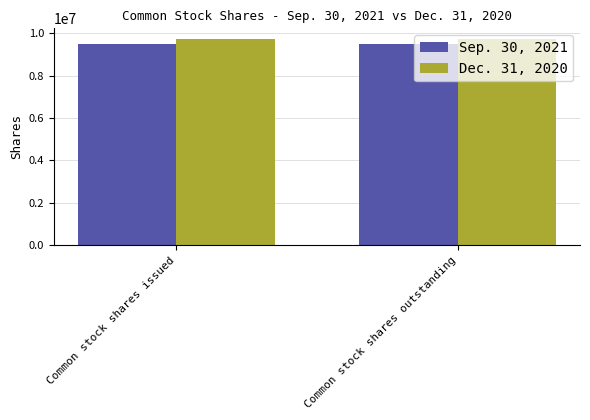

Reading left to right, what are all the values shown in this chart?

Sep. 30, 2021: Common stock shares issued=9483081	Common stock shares outstanding=9483081
Dec. 31, 2020: Common stock shares issued=9736875	Common stock shares outstanding=9736875